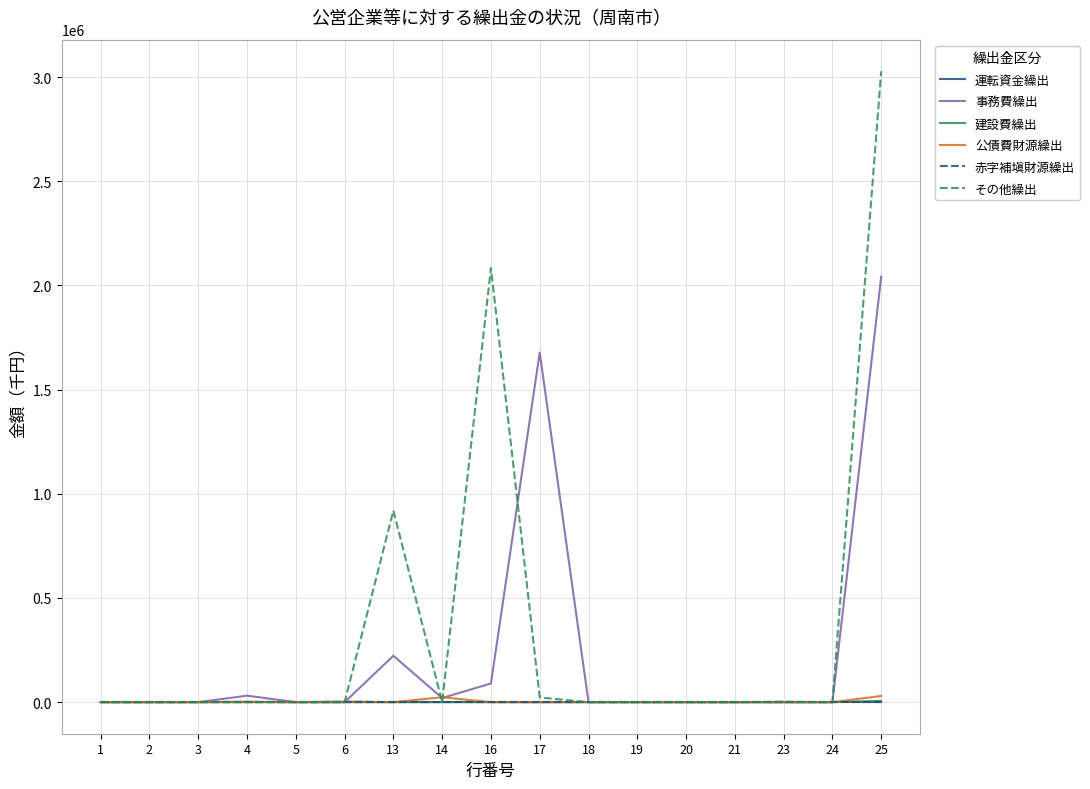

Does the chart display data point markers on the line(s)?

No